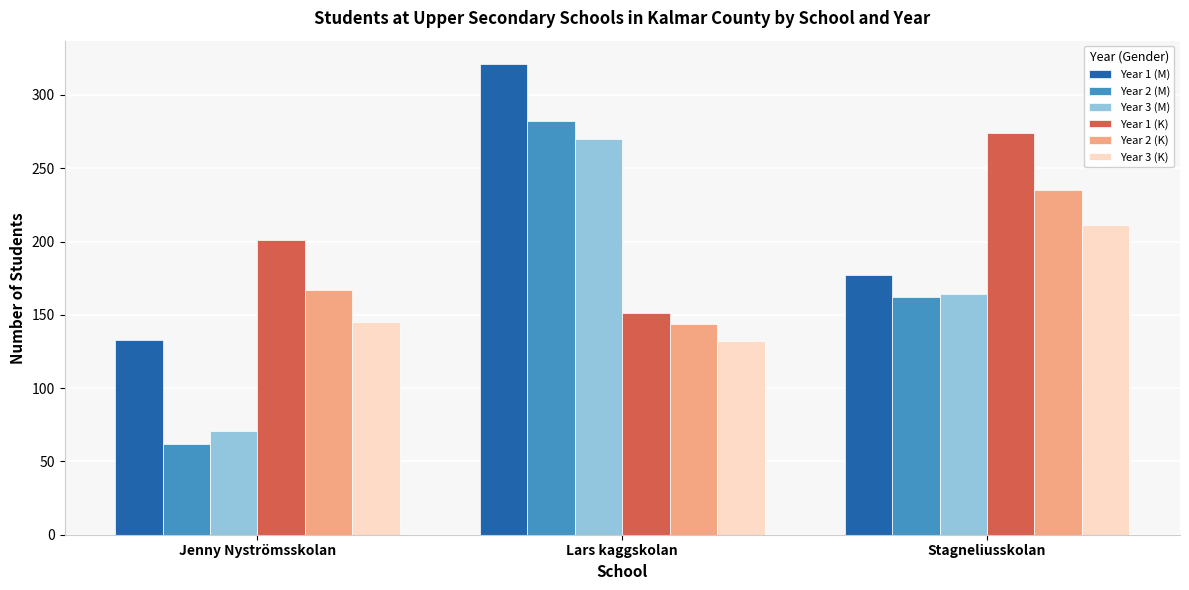

What is the maximum value for Year 1 (K)?

274